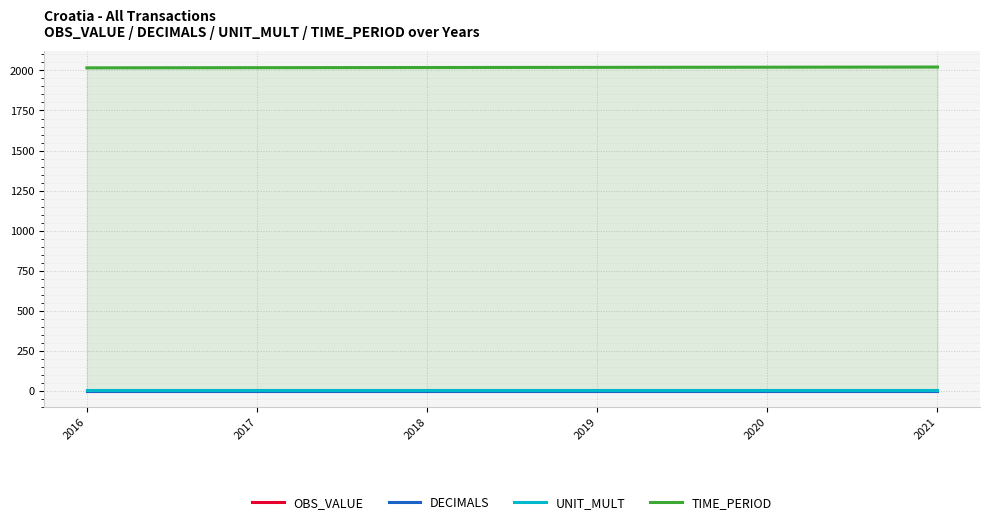

Reading left to right, list all the values displayed in this chart.

OBS_VALUE: 0	0	0	0	0	0
DECIMALS: 3	3	3	3	3	3
UNIT_MULT: 6	6	6	6	6	6
TIME_PERIOD: 2016	2017	2018	2019	2020	2021